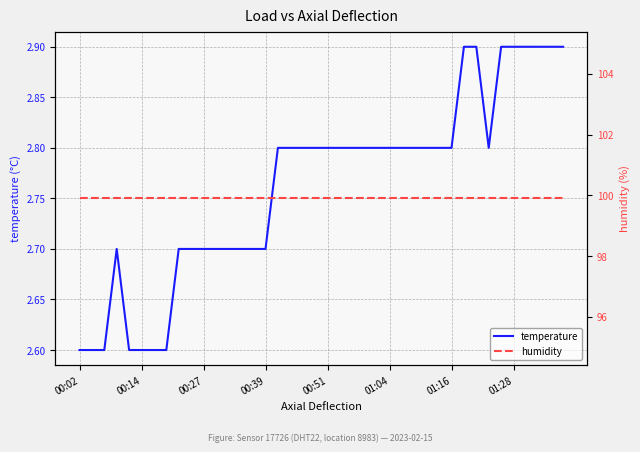

What is the sum of all temperature values?

110.5